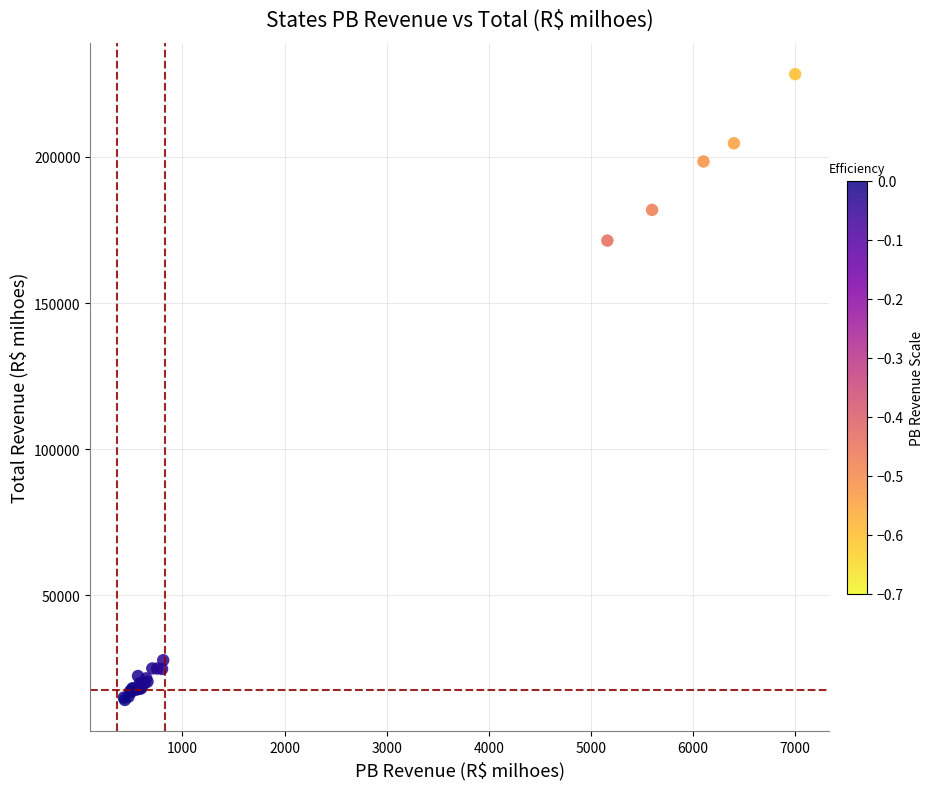

What Y value in the scatter plot is closest to 121276?

171394.4